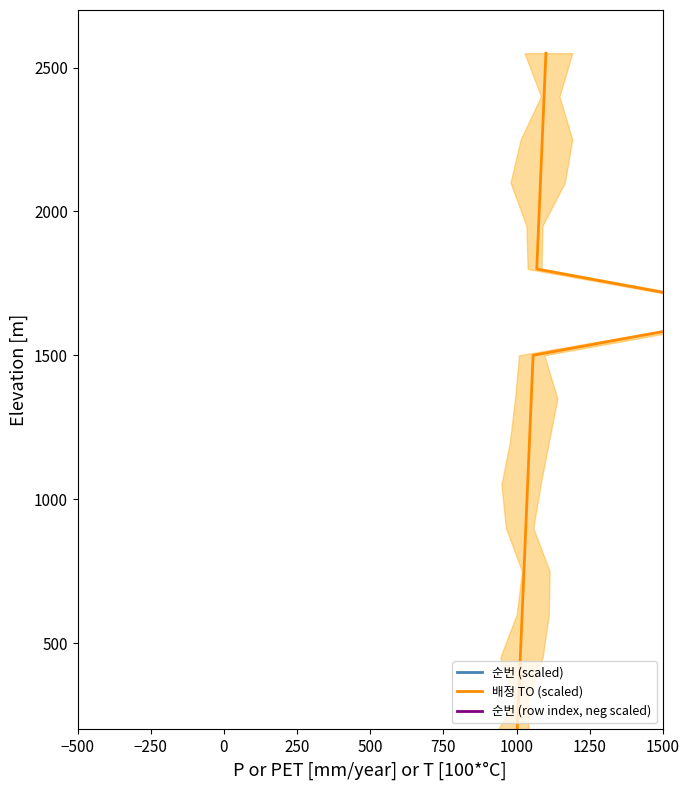

What is the minimum value for 순번 (scaled)?

150